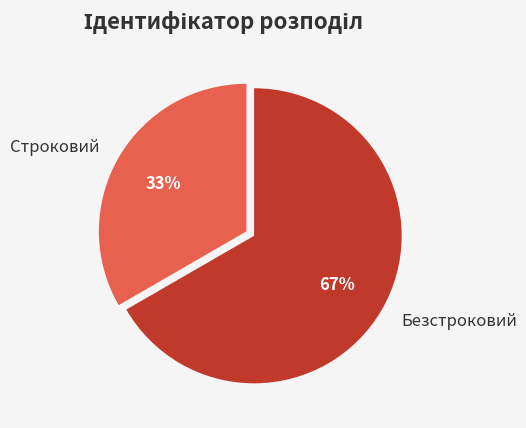

How many segments does this pie chart have?

2